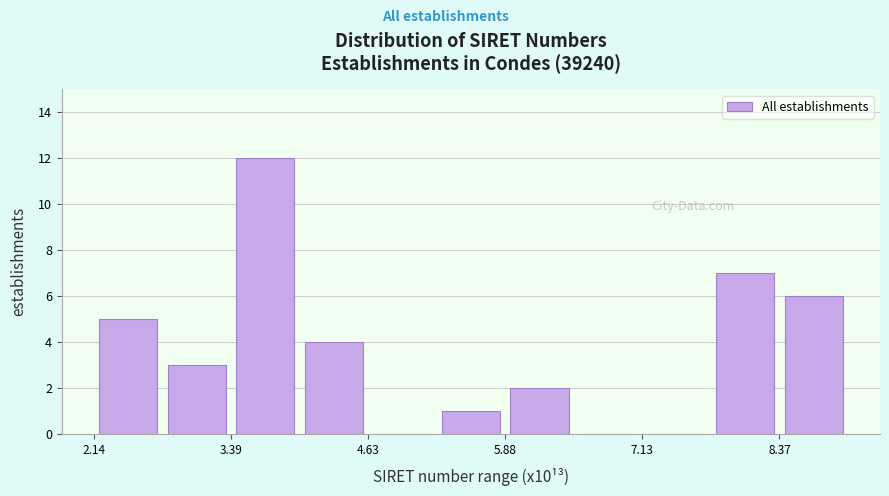

Read against the x-axis, roughly where is the centre of the tallest bar?

3.6